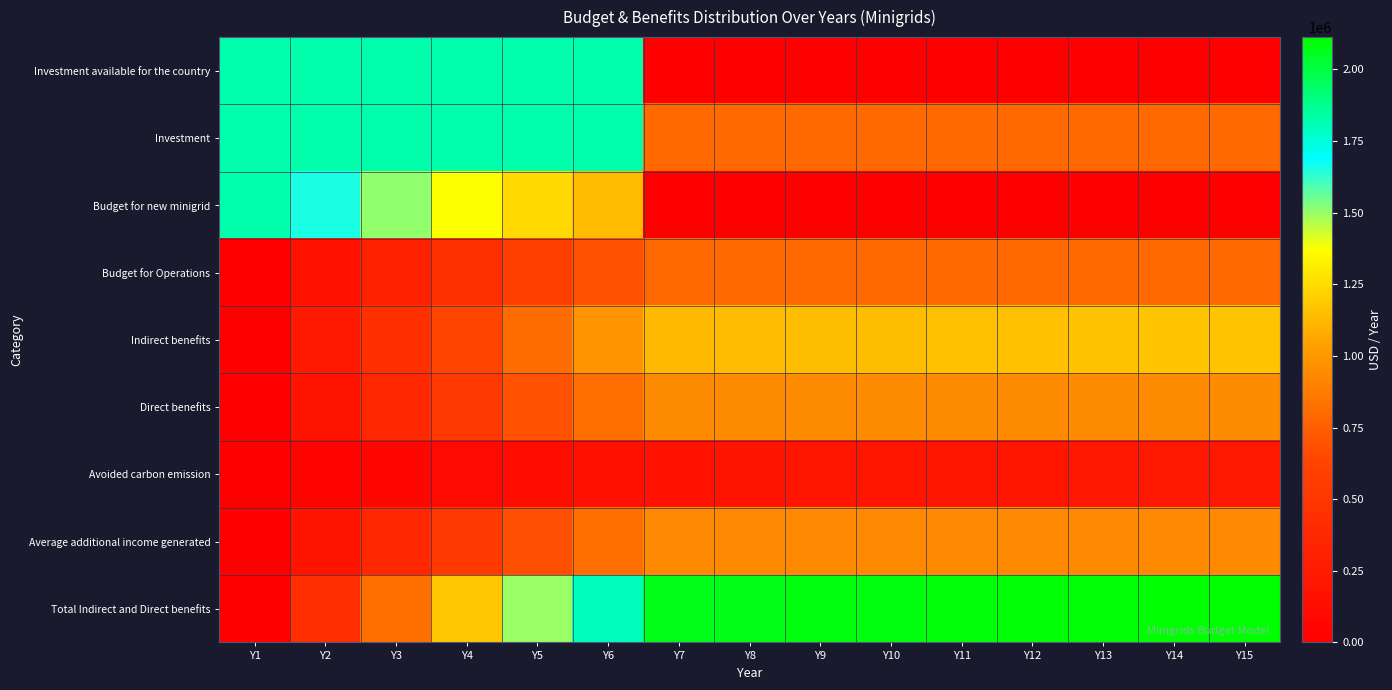

What is the difference between the highest and lowest values at Y7?

2071592.1